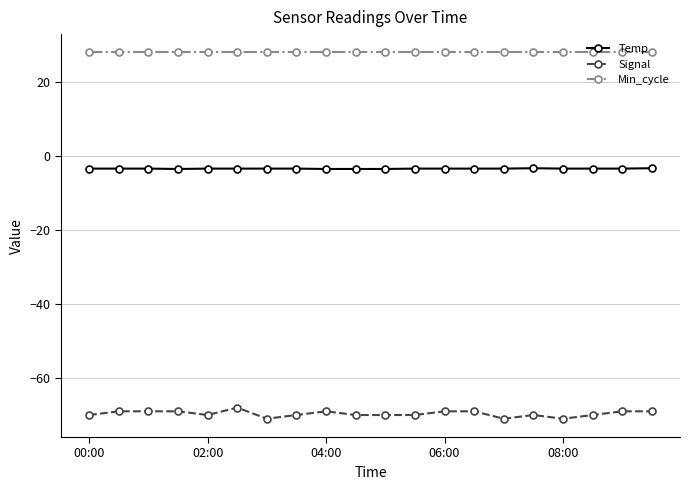

Which series has the widest spread of values?

Signal